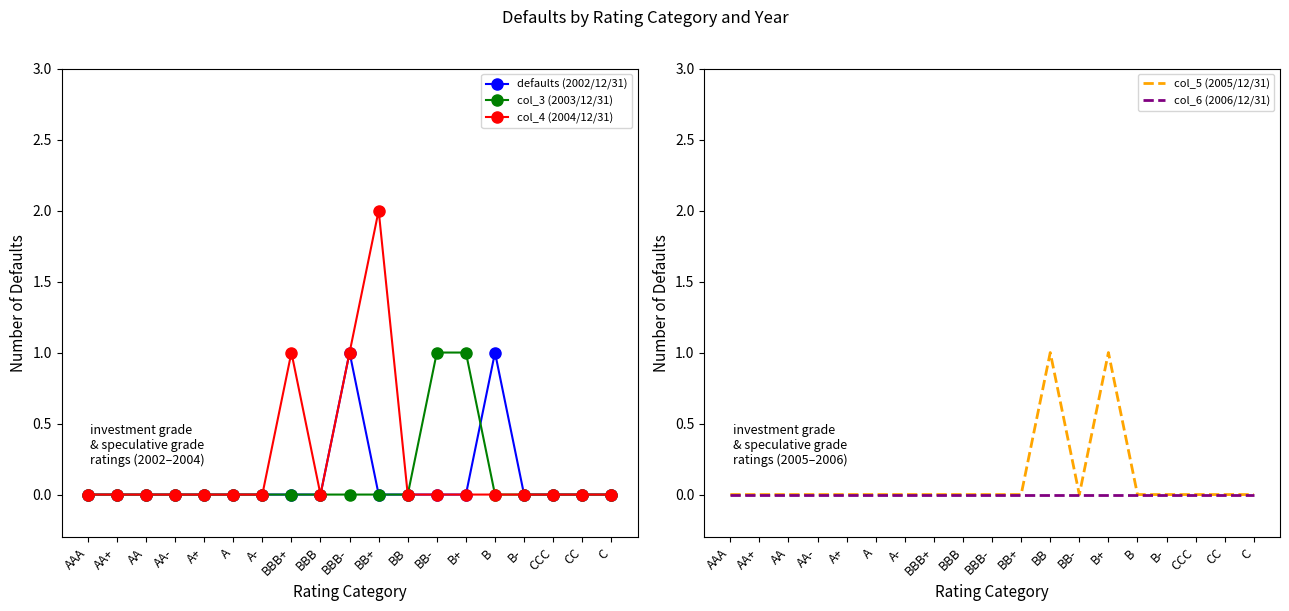

Which has a higher value, BB- or A?

BB-